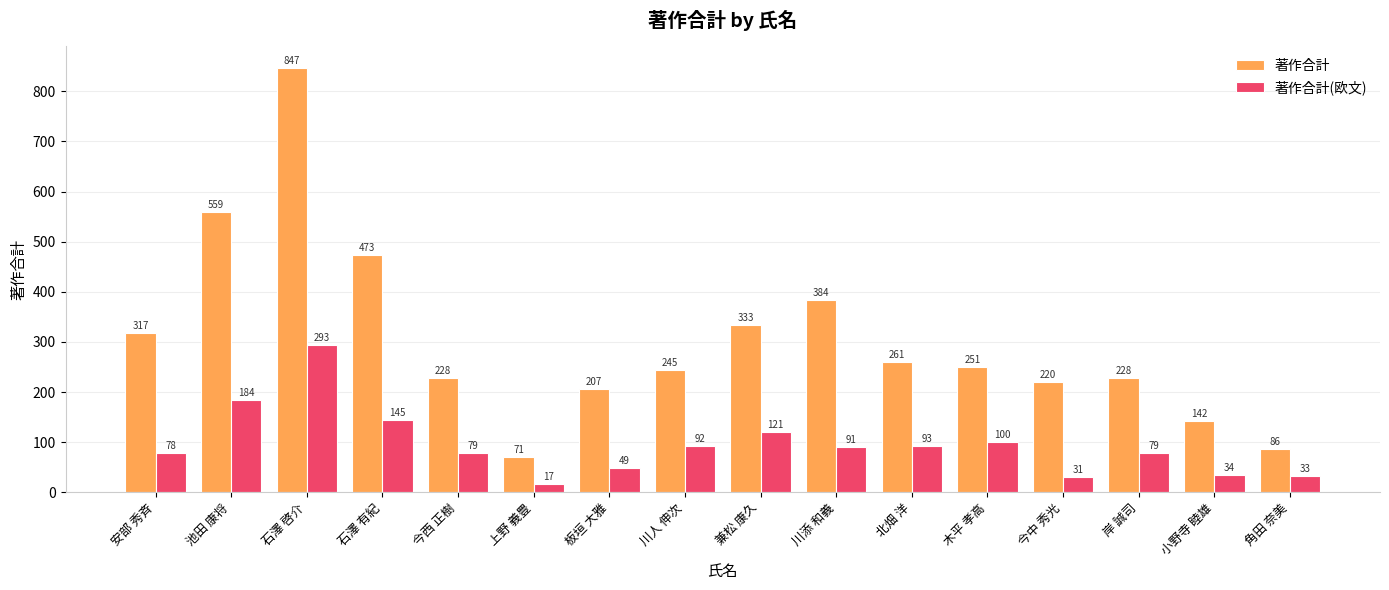

Reading right to left, list all the values displayed in this chart.

著作合計: 角田 奈美=86	小野寺 睦雄=142	岸 誠司=228	今中 秀光=220	木平 孝高=251	北畑 洋=261	川添 和義=384	兼松 康久=333	川人 伸次=245	板垣 大雅=207	上野 義豊=71	今西 正樹=228	石澤 有紀=473	石澤 啓介=847	池田 康将=559	安部 秀斉=317
著作合計(欧文): 角田 奈美=33	小野寺 睦雄=34	岸 誠司=79	今中 秀光=31	木平 孝高=100	北畑 洋=93	川添 和義=91	兼松 康久=121	川人 伸次=92	板垣 大雅=49	上野 義豊=17	今西 正樹=79	石澤 有紀=145	石澤 啓介=293	池田 康将=184	安部 秀斉=78